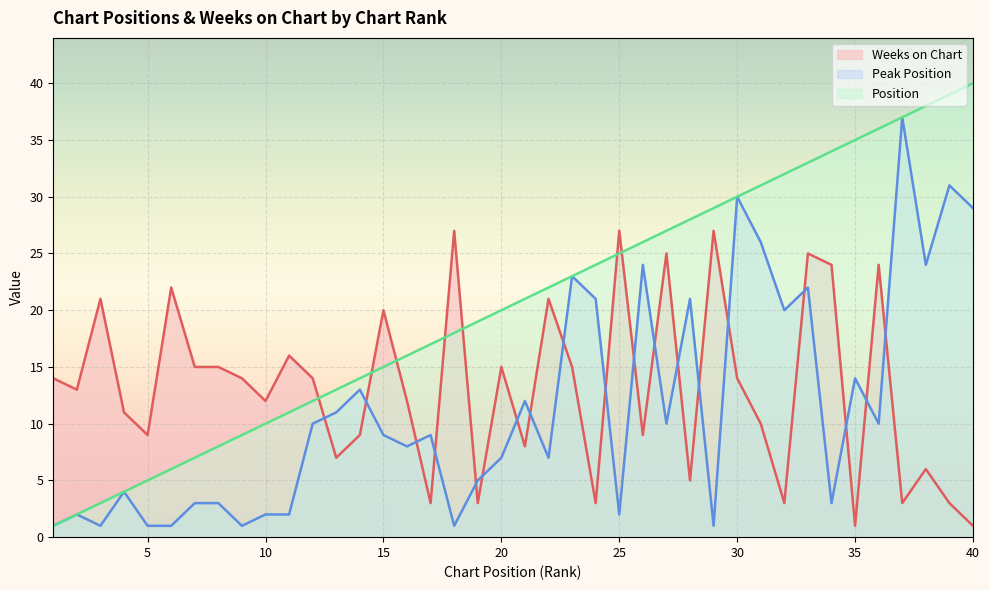

Where is the first local maximum for Peak Position?

2